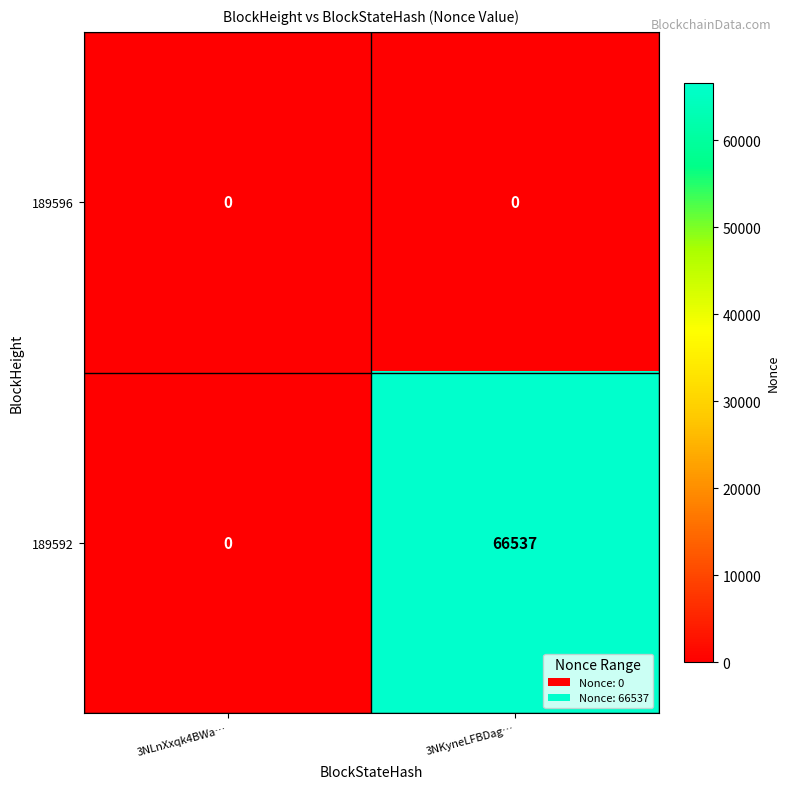

At how many categories does at least one series exceed 19609?

1